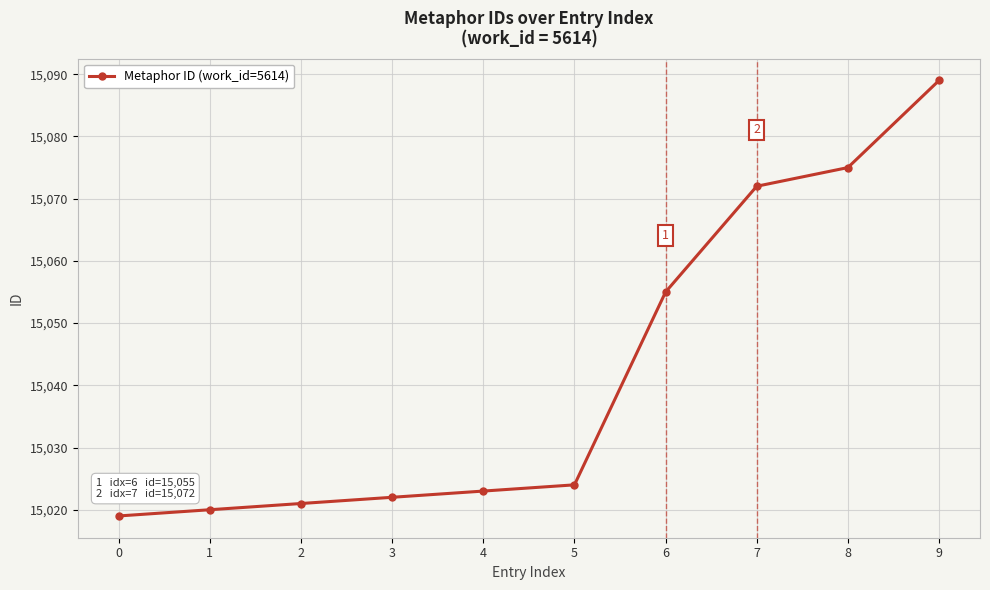

Does the chart have visible grid lines?

Yes